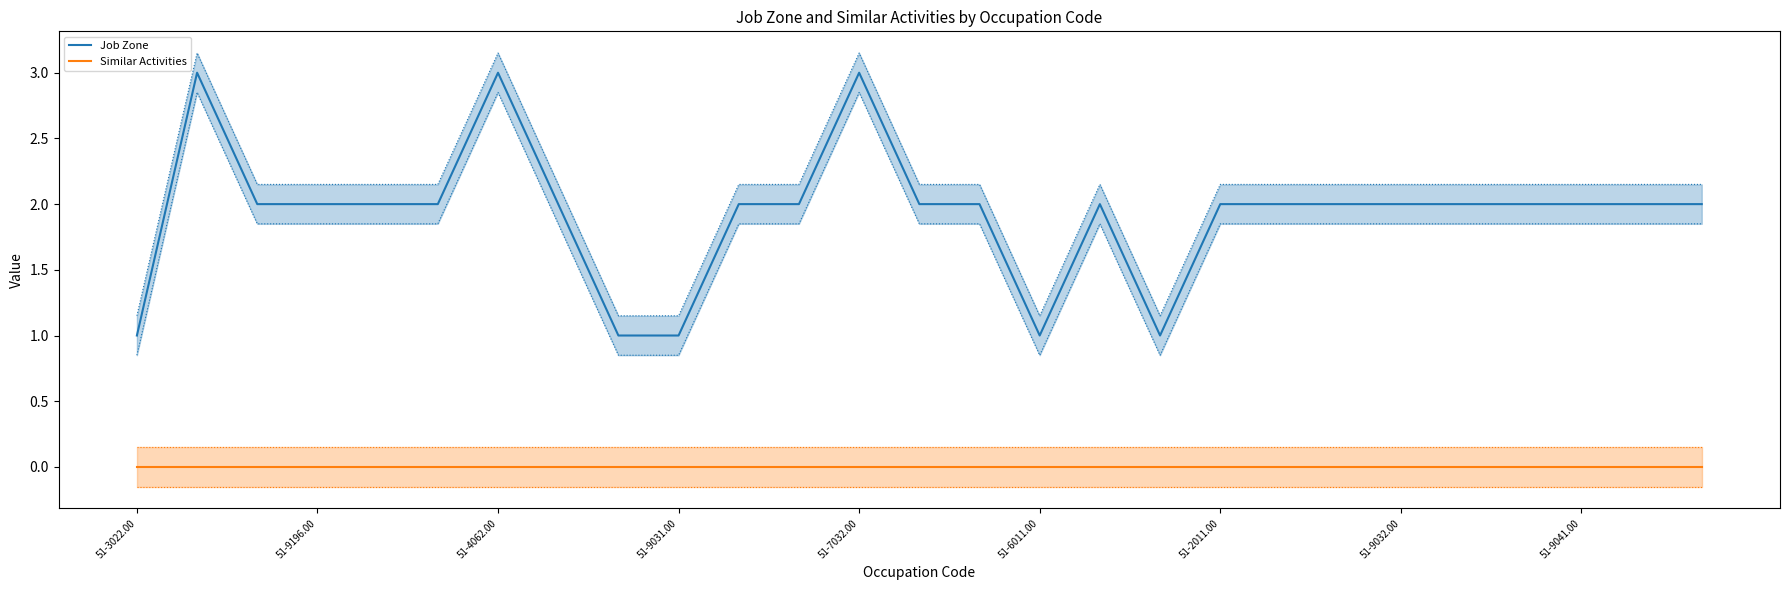

What is the value of the 20th point from the left?

2